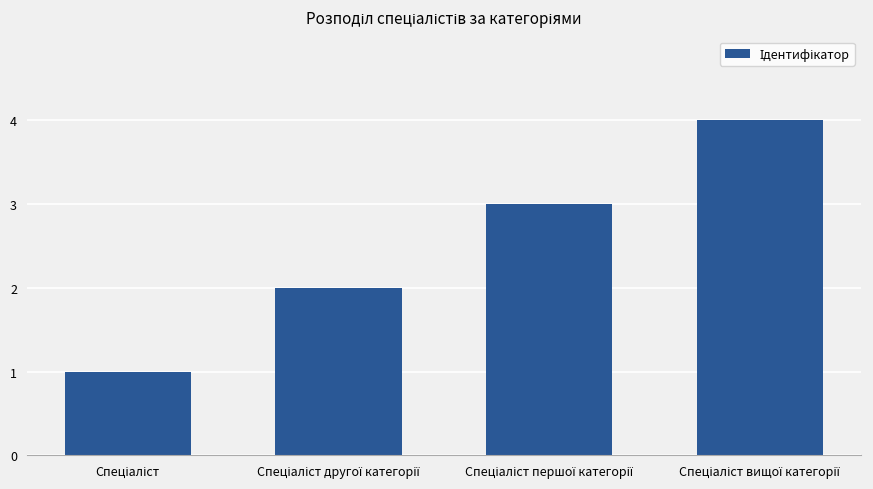

How many series are shown in this chart?

1